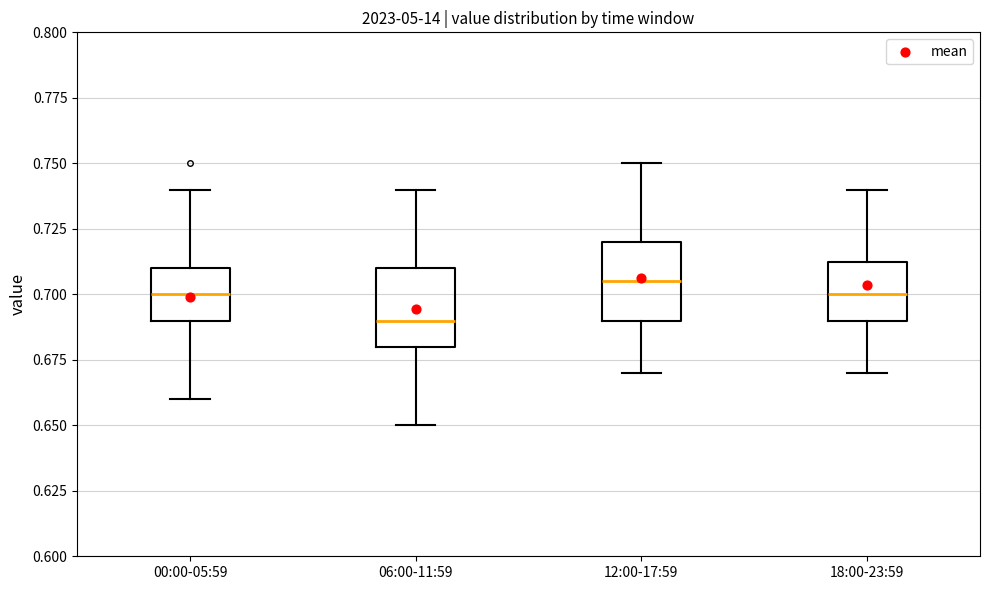

Where is the upper edge of the box for 00:00-05:59 on the y-axis? The values are not printed on the chart, so give them approximately, as read against the axis.

0.710